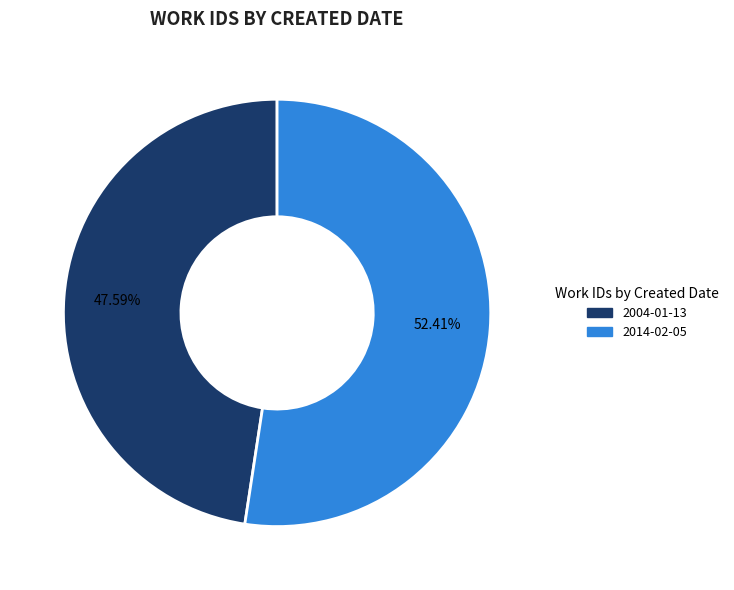

Rank the categories by value from highest to lowest.

2014-02-05, 2004-01-13